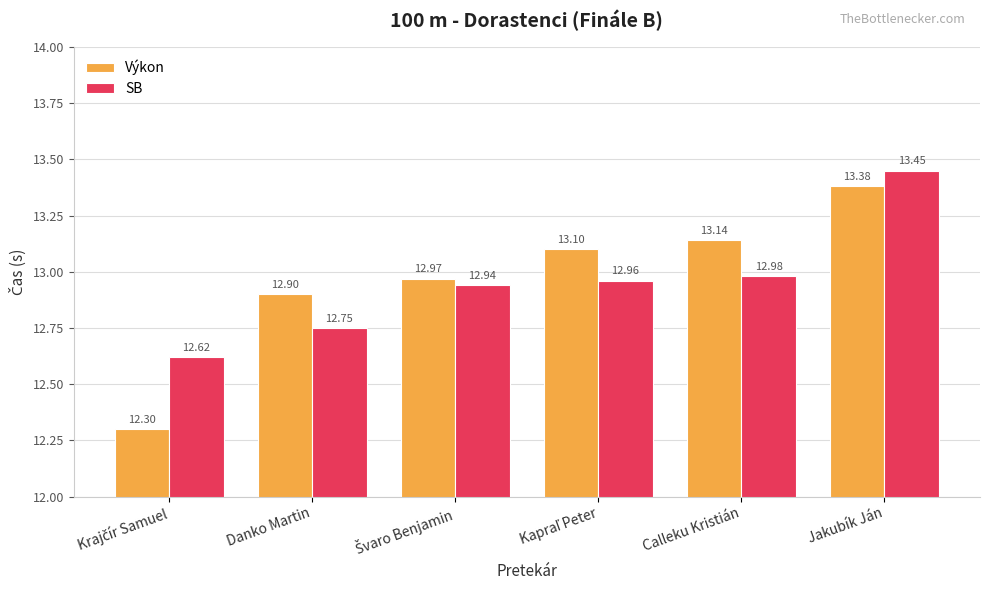

Is the value of Výkon at Danko Martin greater than the value of SB at Danko Martin?

Yes